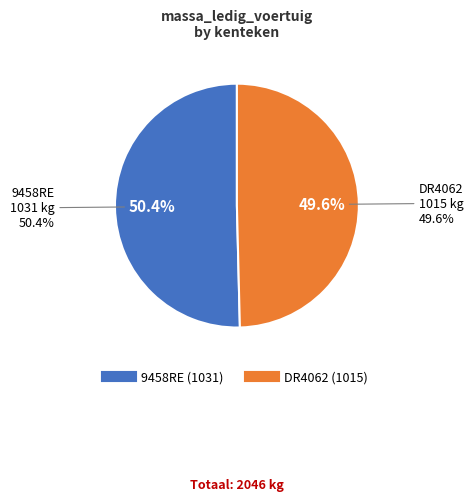

To the nearest percent, what portion does DR4062 represent?

50%